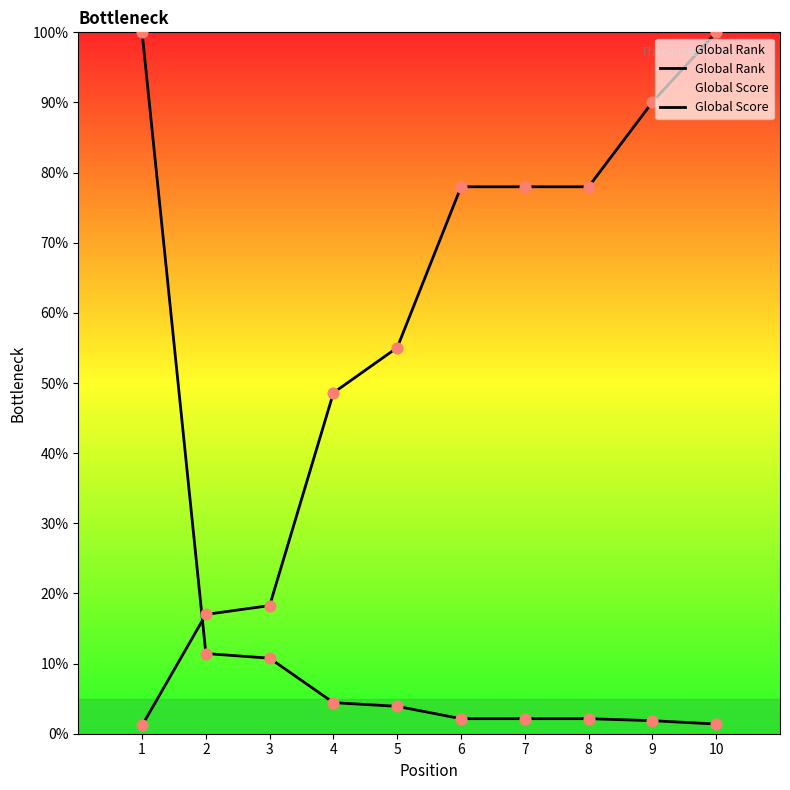

What is the total value across all series at 4?

53.0